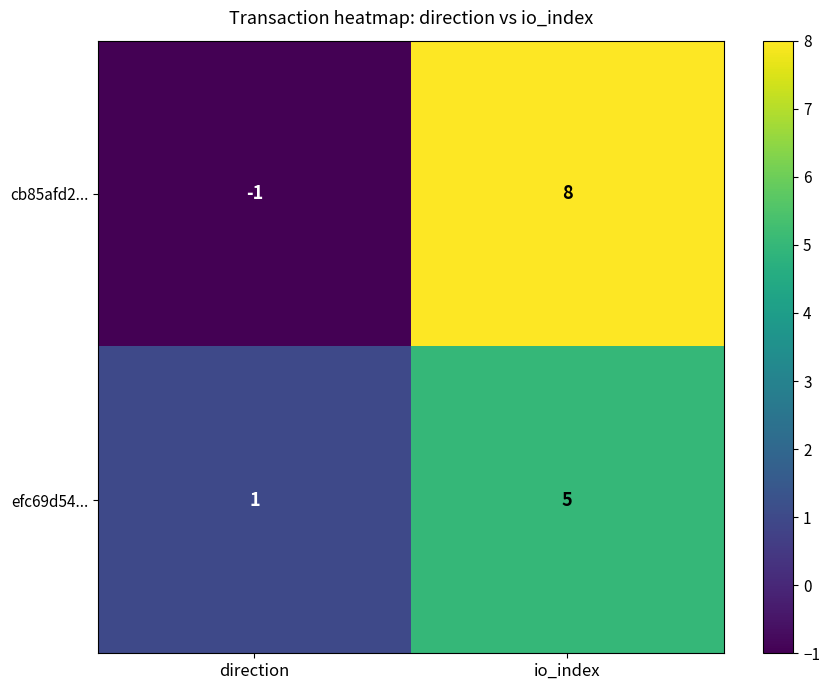

What is the sum of the cb85afd2... values at io_index and direction?

7